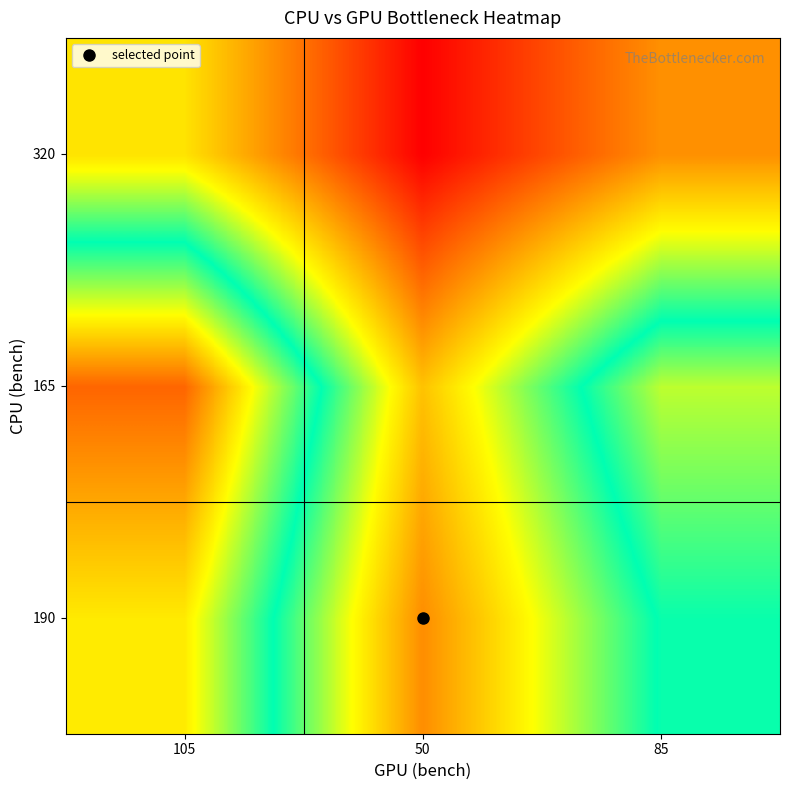

At which category is the sum across all series the highest?

105